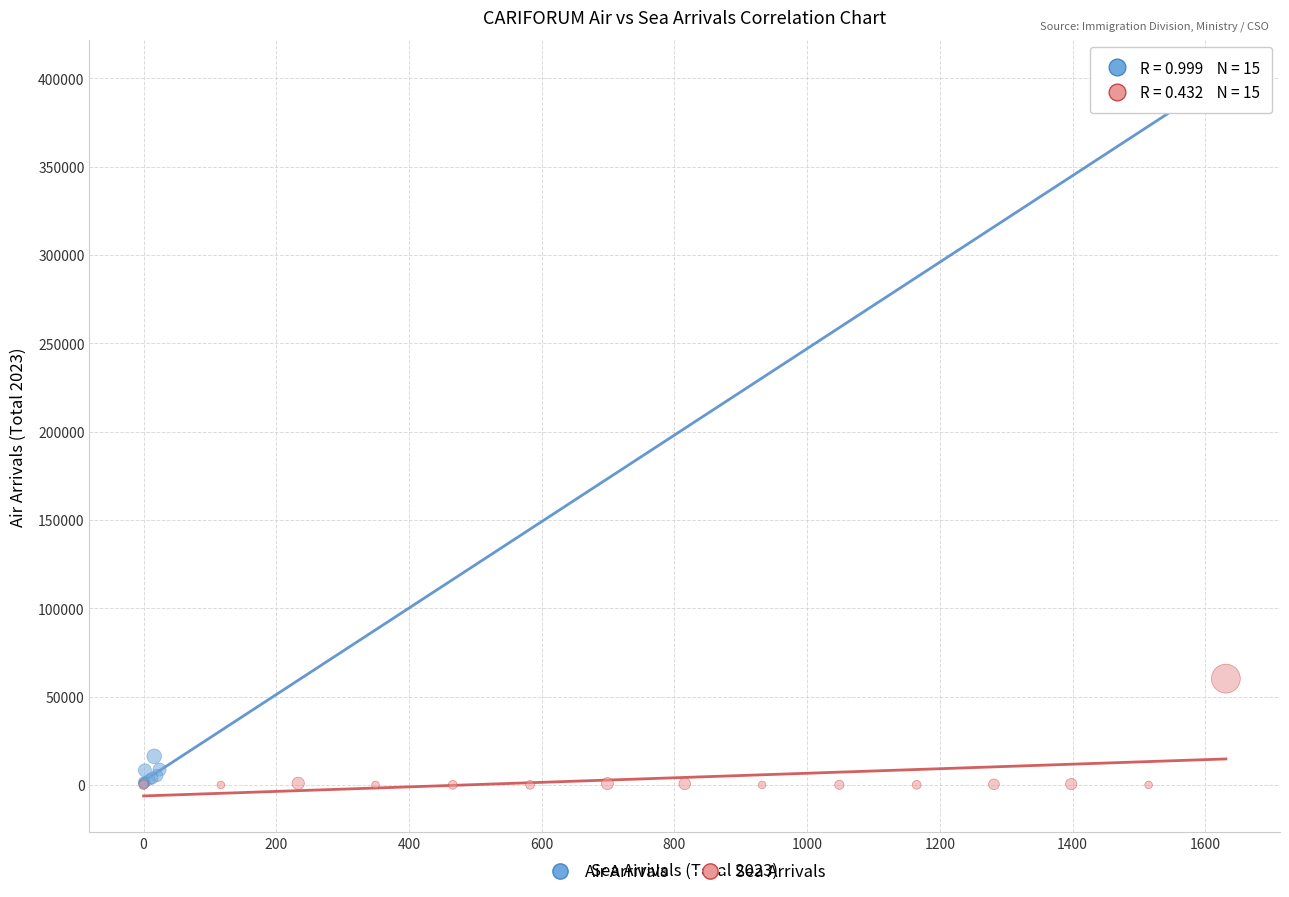

What are all the series names shown in the legend?

Air Arrivals, Sea Arrivals